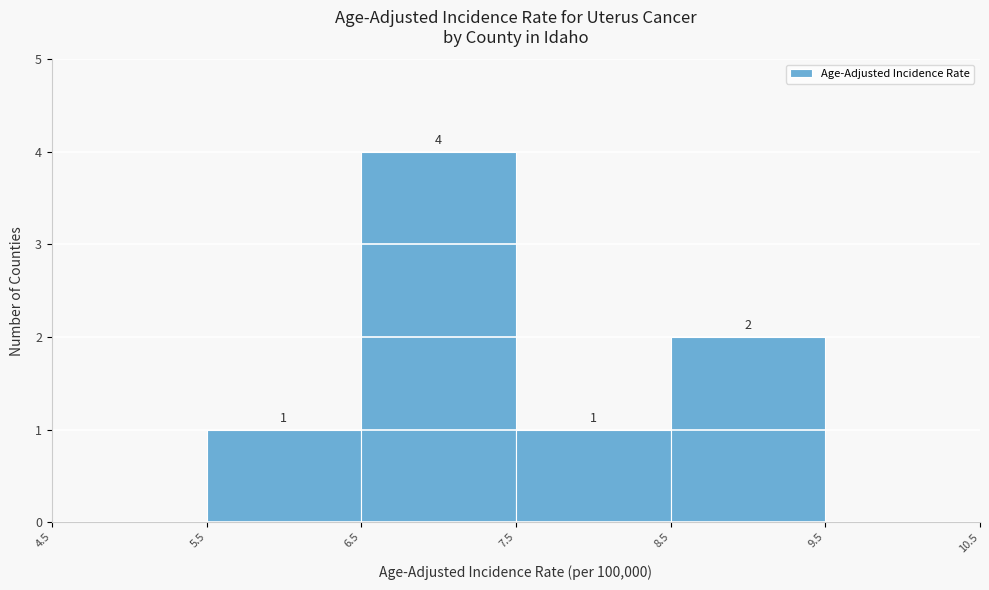

Which range on the x-axis has the tallest bar?

6.5 to 7.5